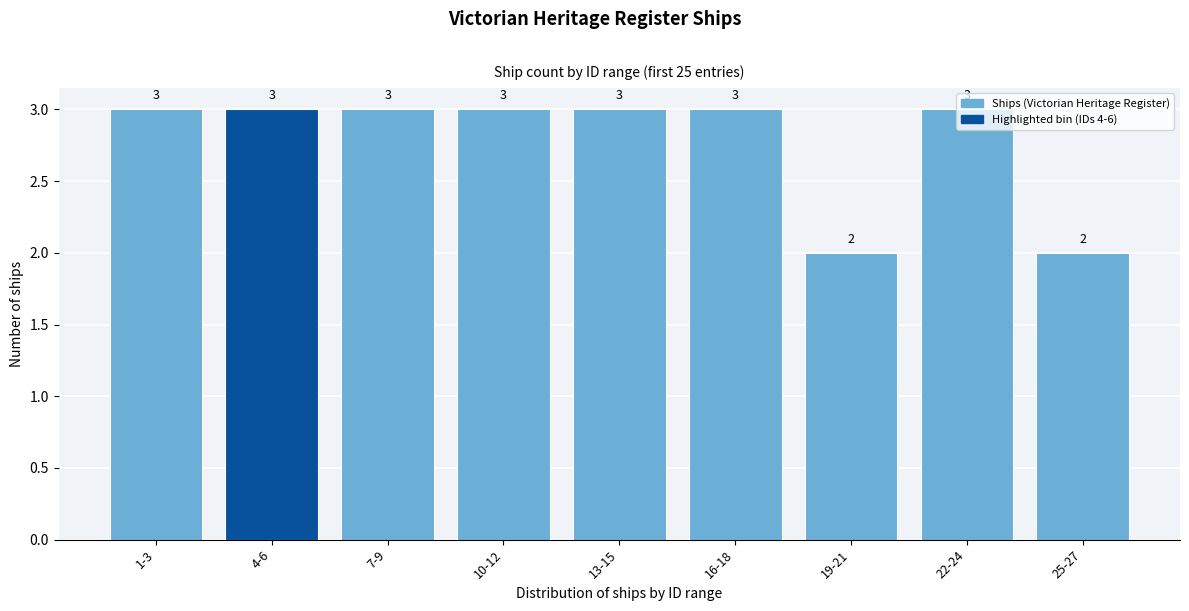

What is the maximum value shown in the chart?

3